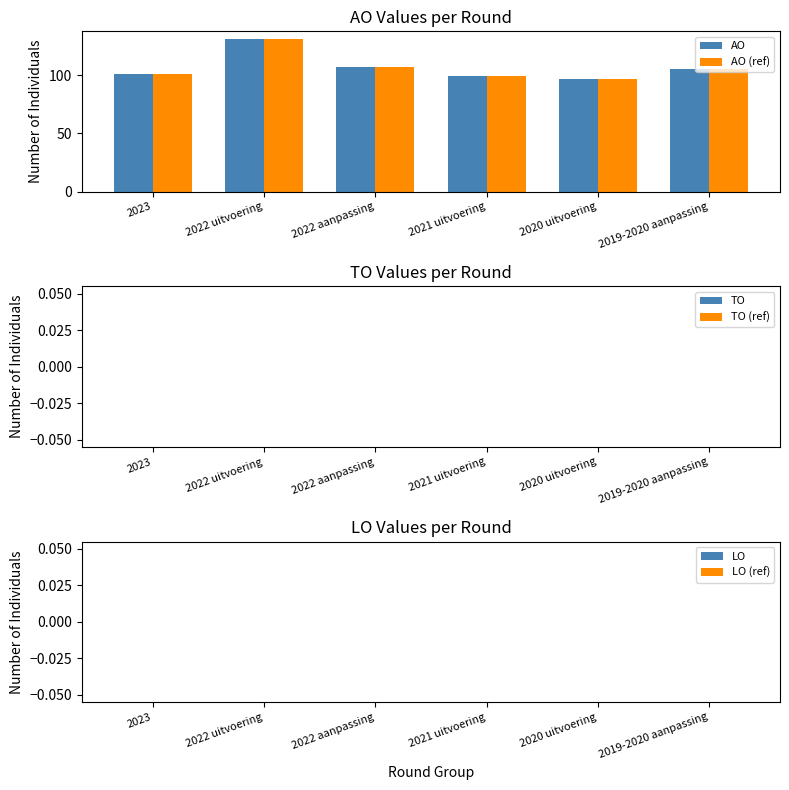

What position from the left is 2019-2020 aanpassing?

6